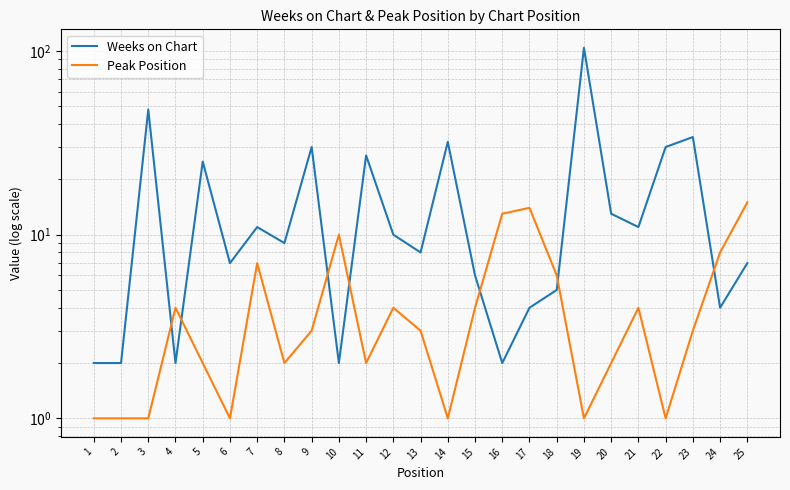

List the series in order of their peak value, lowest first.

Peak Position, Weeks on Chart